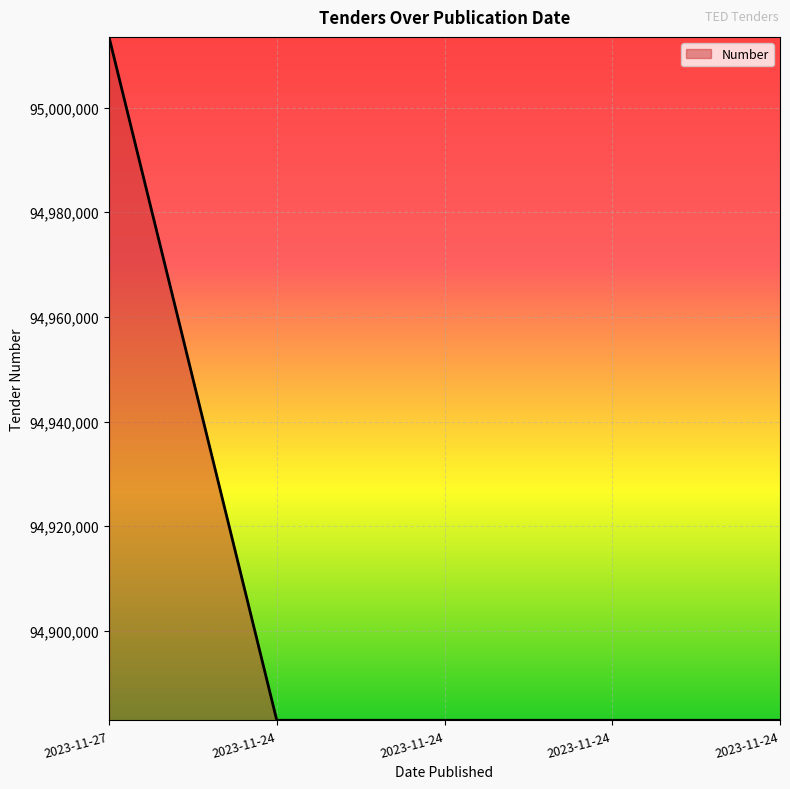

What is the greatest value displayed?

95013474